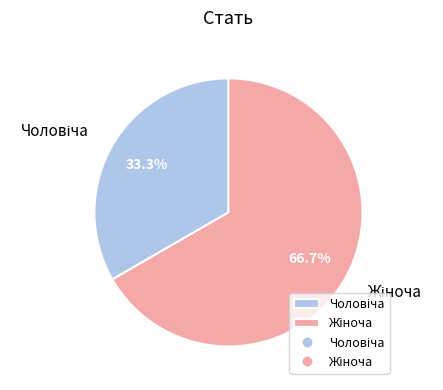

Does any single category account for the majority?

Yes